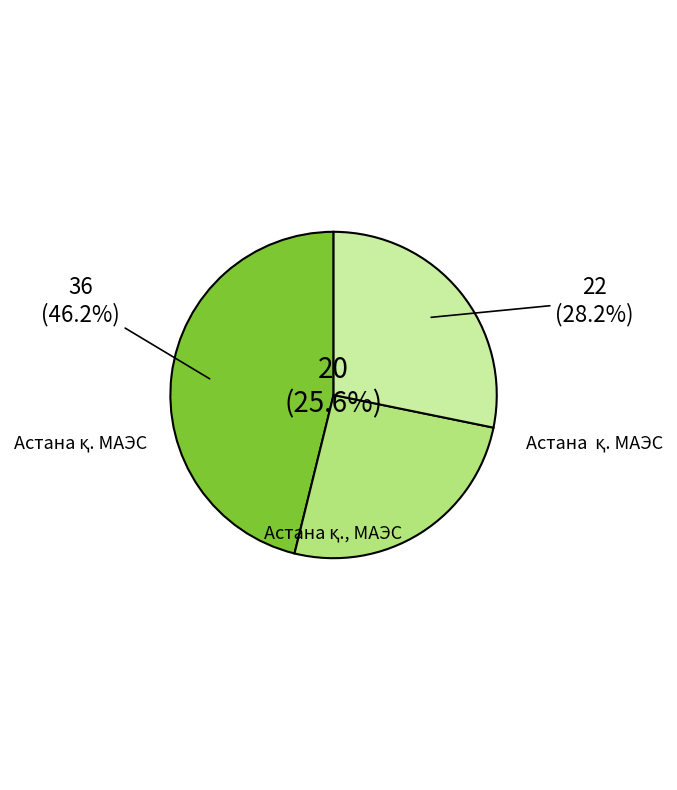

Is Астана қ. МАЭС the majority of the pie?

No